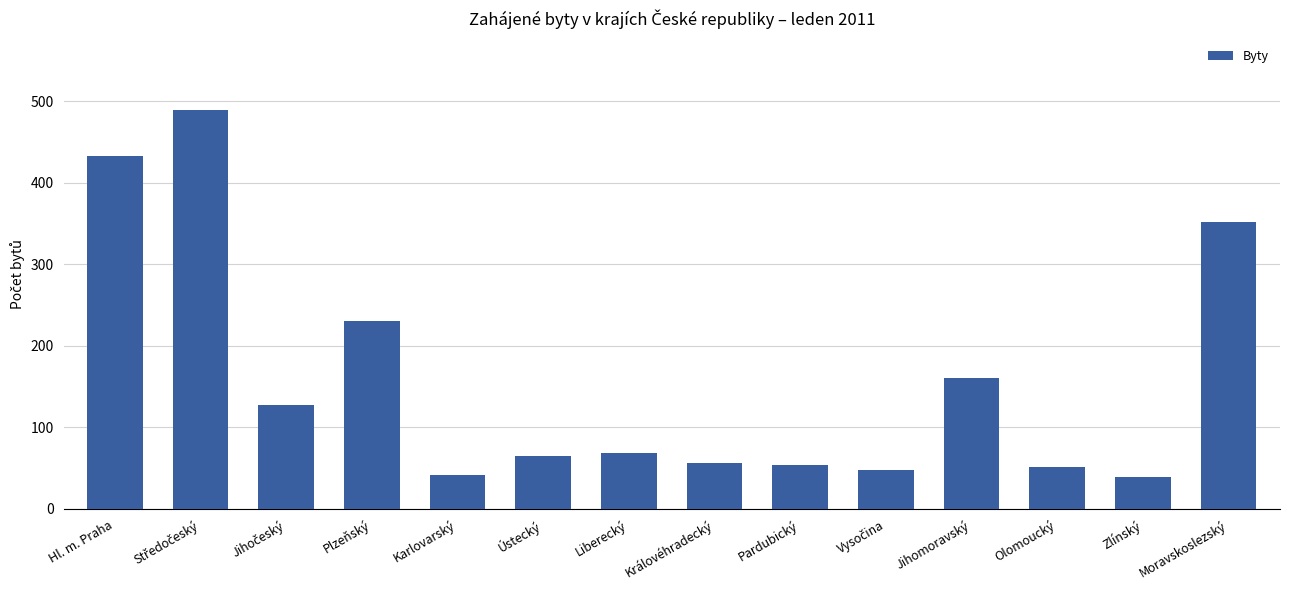

The chart shows a value of 54 at Pardubický. True or false?

True